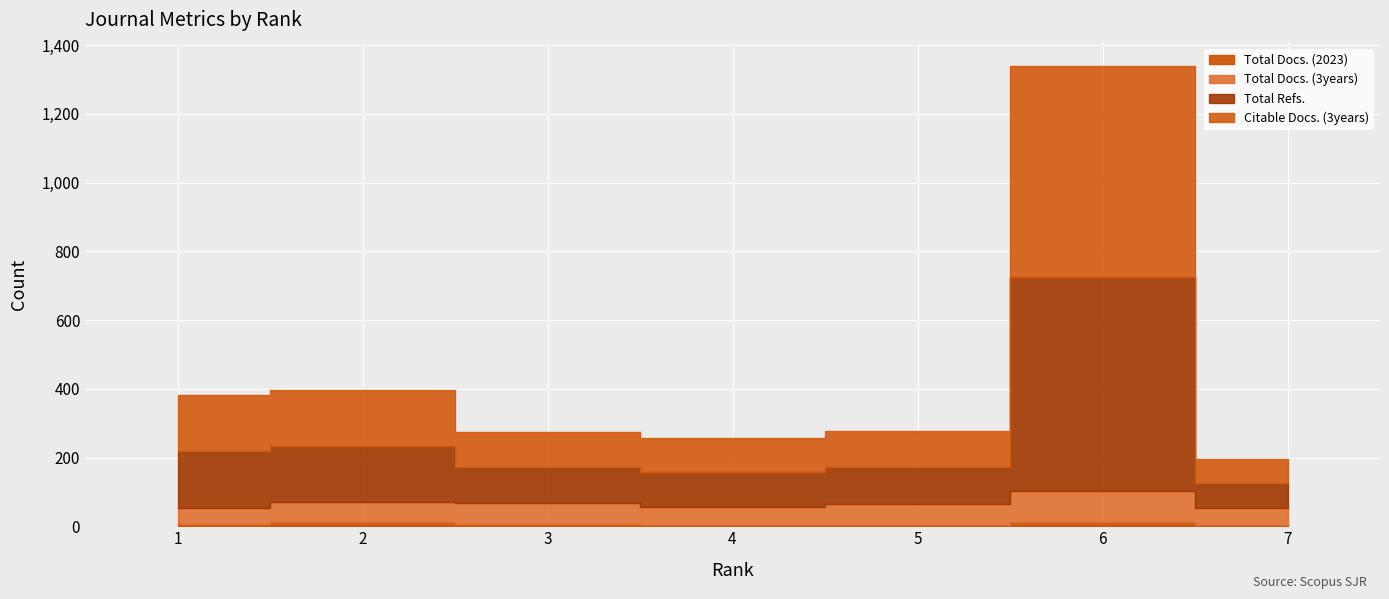

Which category has the lowest value across all series?

5